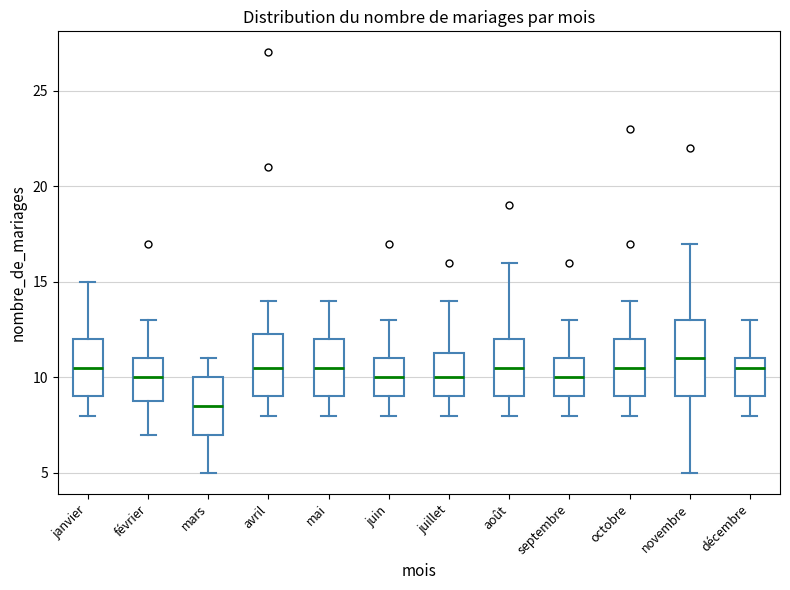

Comparing the boxes themselves (not the whiskers), which one is the tallest?

novembre